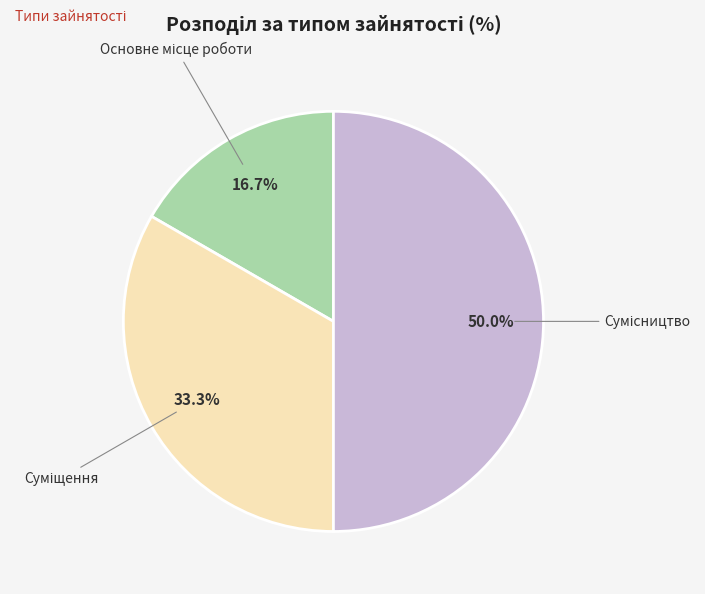

How many slices are in this pie chart?

3